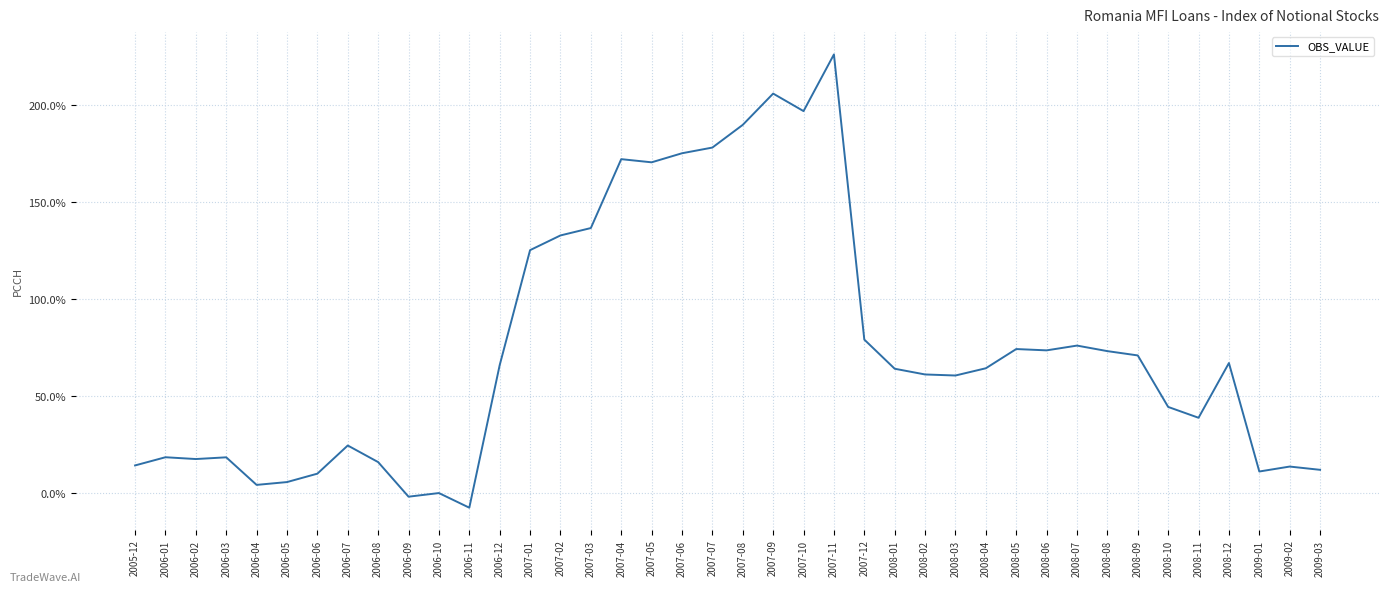

What is the sum of the values at 2008-02 and 2006-03?

79.9